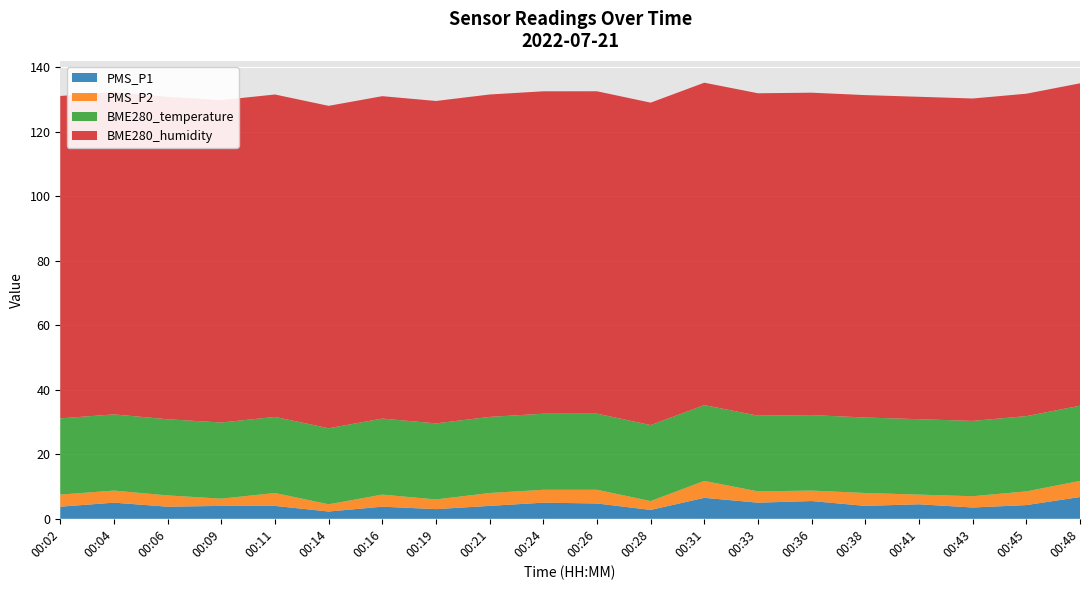

What is the highest value of the PMS_P1 series?

6.8